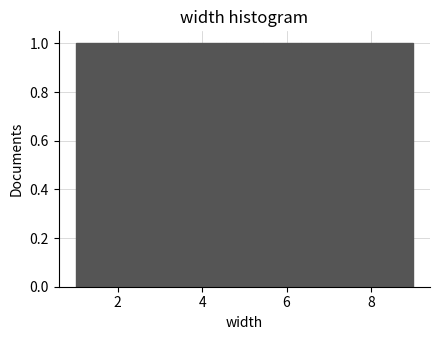

Reading left to right, list every bar in this chart as the range it spans on the x-axis followed by its height. Neither the bar edges nor the heights are printed on the chart, so give them approximately, as read against the axes.

1.0 to 1.8: 1
1.8 to 2.8: 1
2.8 to 3.6: 1
3.6 to 4.6: 1
4.6 to 5.4: 1
5.4 to 6.4: 1
6.4 to 7.2: 1
7.2 to 8.2: 1
8.2 to 9.0: 1